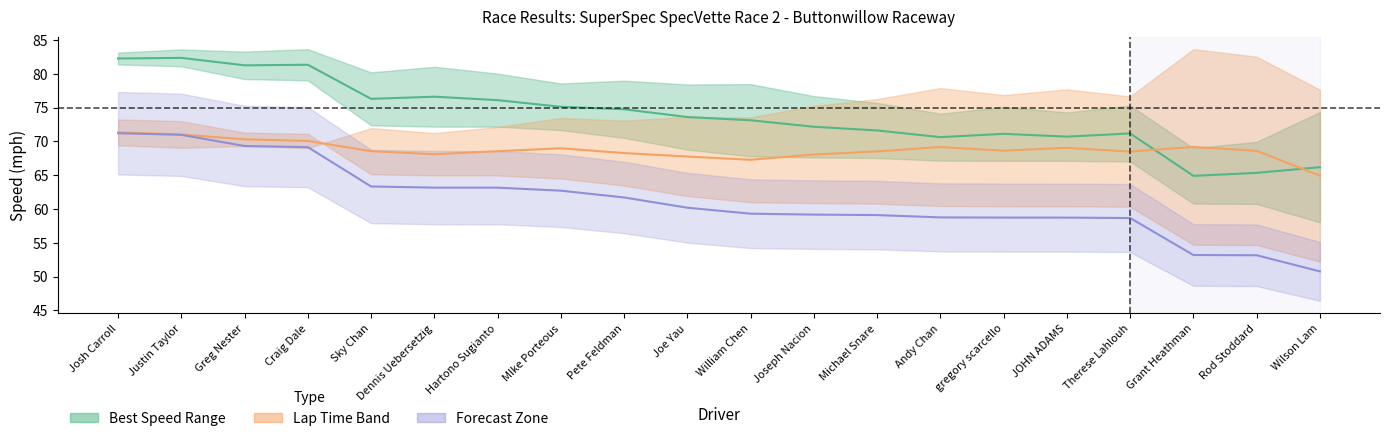

What is the value of the Lap Time Mid point at the 10th from the left?

67.8